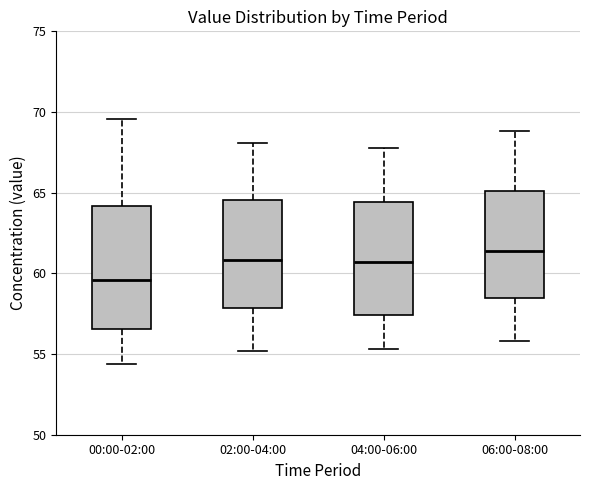

Which box's median line is the highest?

06:00-08:00